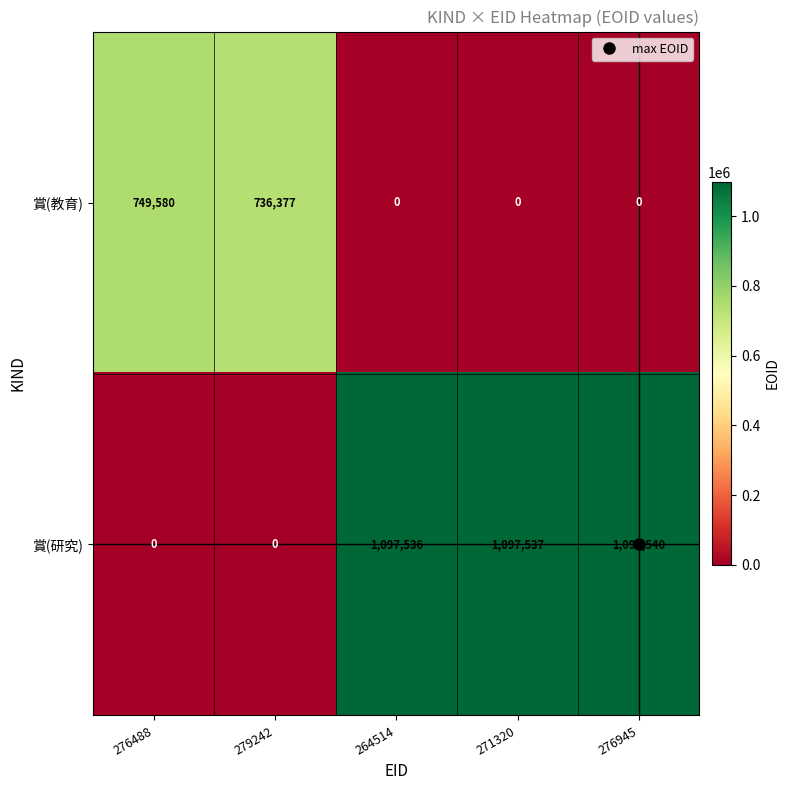

The value of 賞(教育) at 271320 is 0. True or false?

True